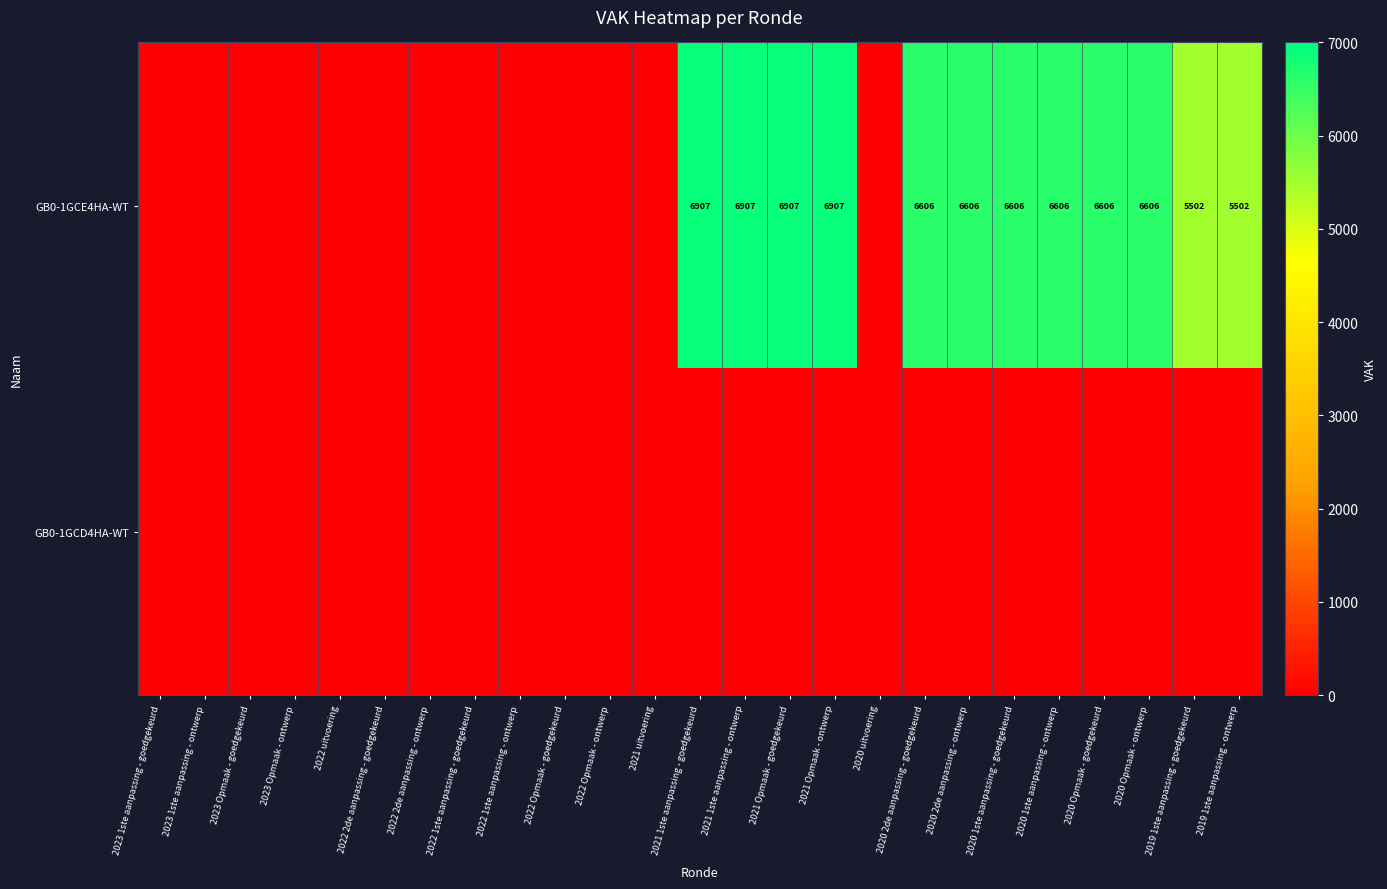

True or false: GB0-1GCE4HA-WT has a value of 9457 at 2020 2de aanpassing - goedgekeurd.

False